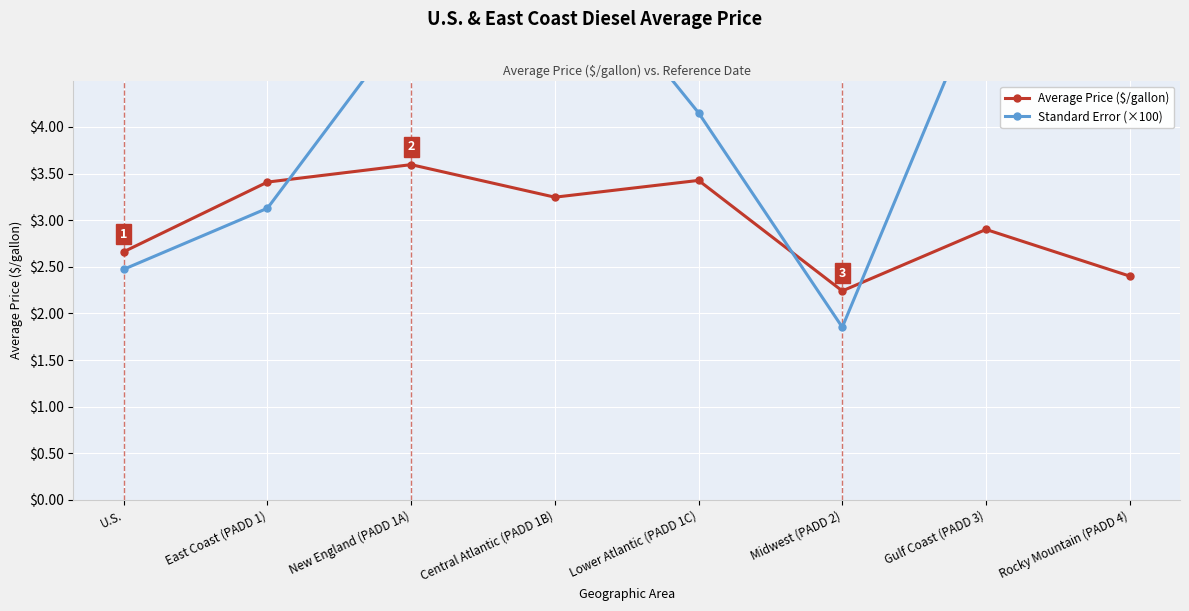

Between which two adjacent categories do Average Price ($/gallon) and Standard Error (×100) first intersect?

East Coast (PADD 1) and New England (PADD 1A)